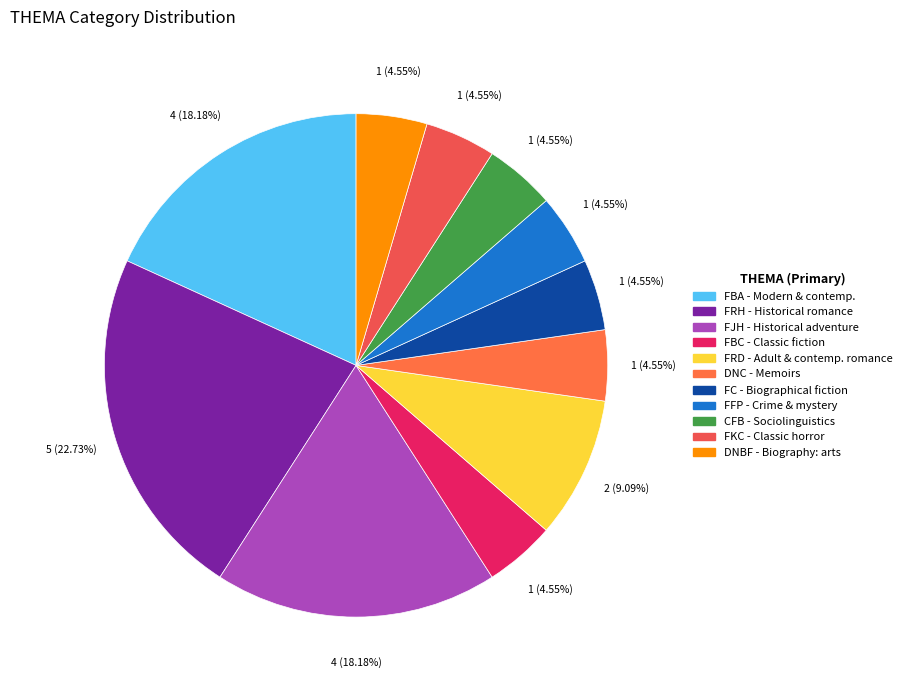

Count the number of slices in the pie.

11